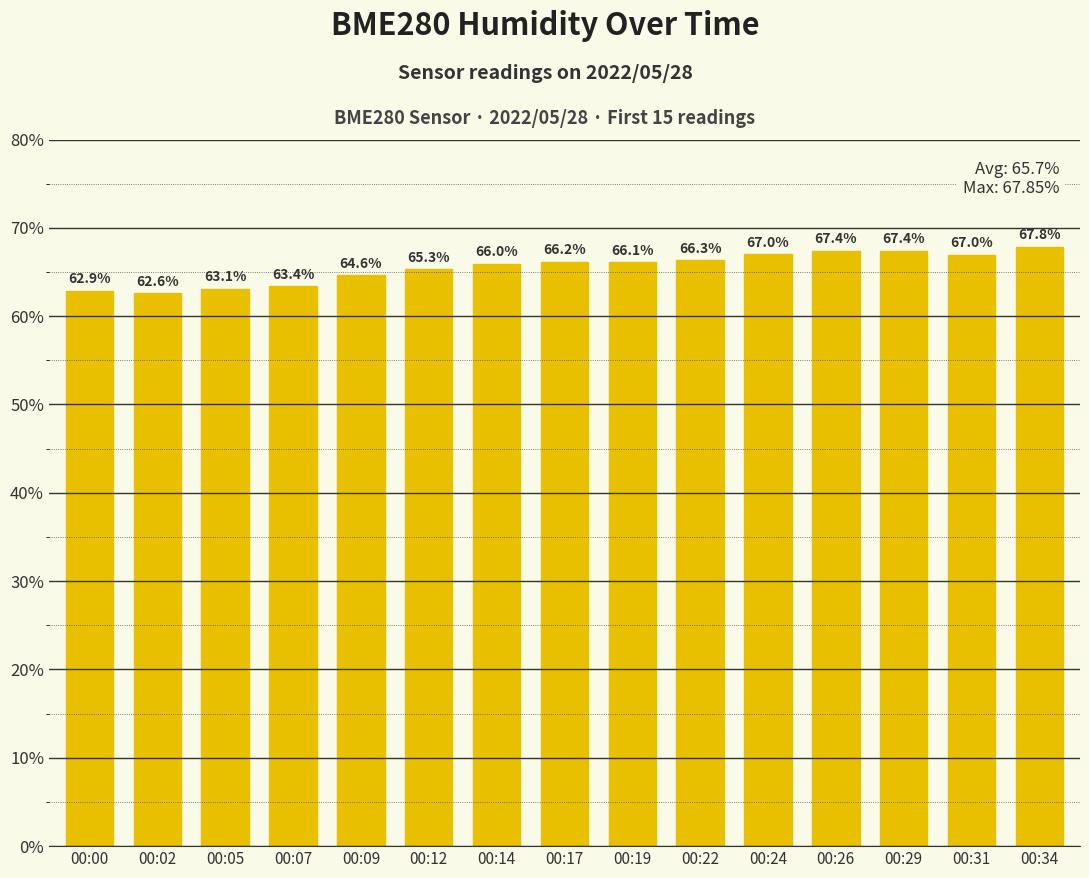

Which has a higher value, 00:07 or 00:22?

00:22